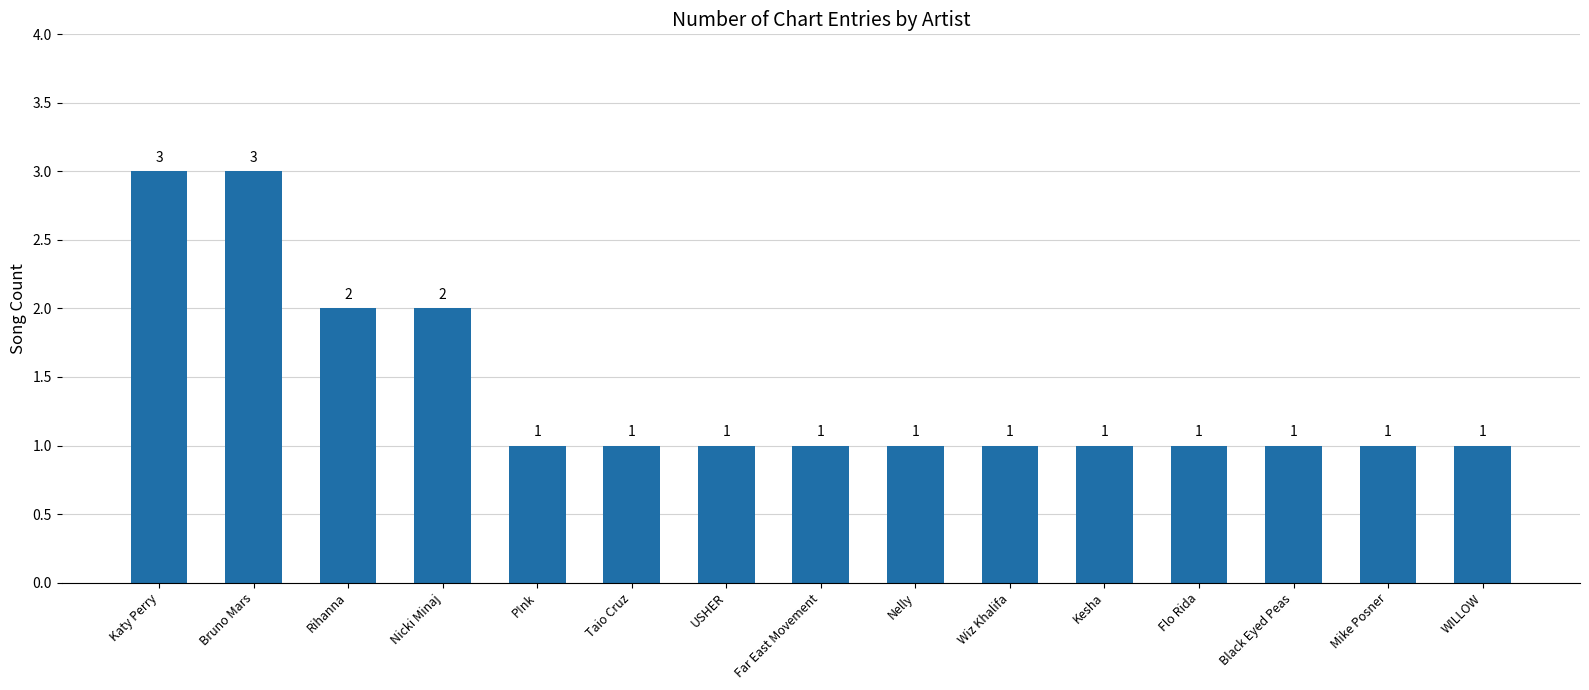

What is the difference between the second highest and second lowest values?

2